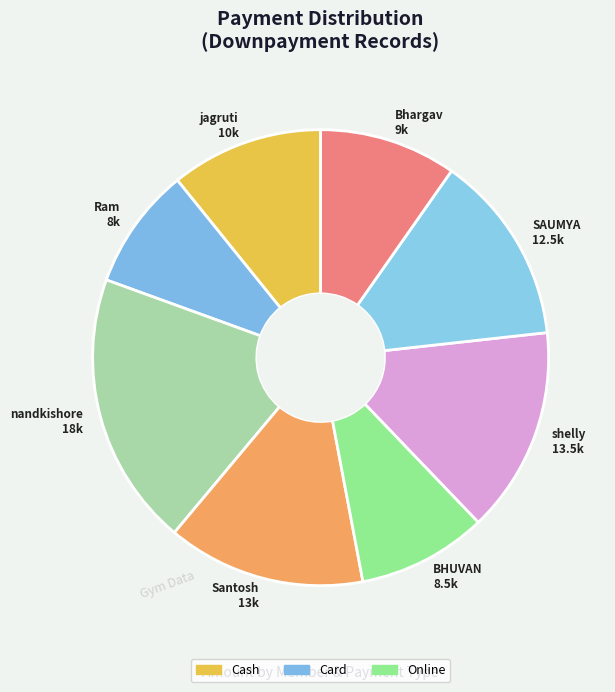

True or false: Ram 8k accounts for 15% of the total.

False